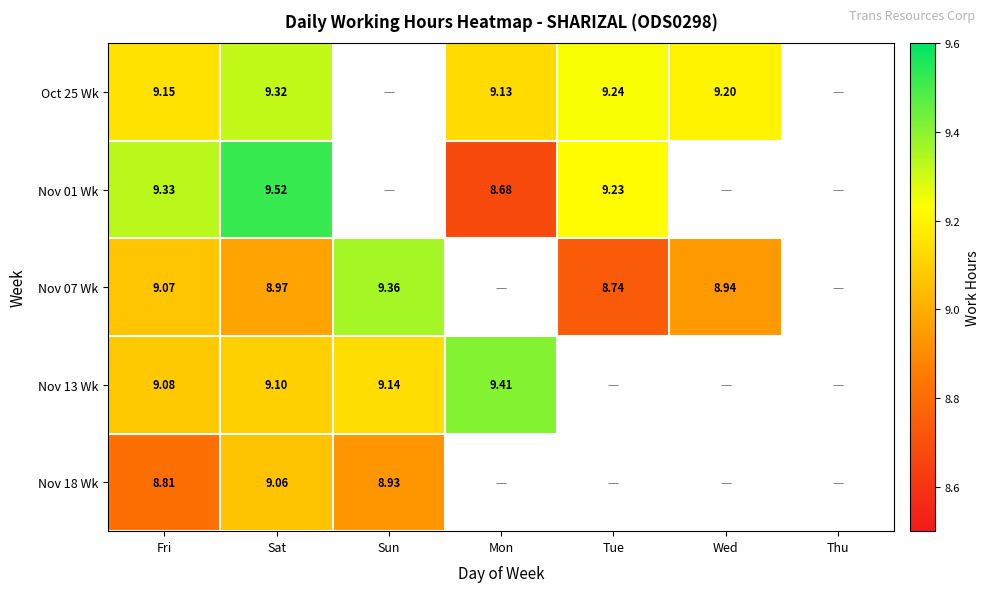

Is the value of Nov 18 Wk at Sat greater than the value of Oct 25 Wk at Sat?

No